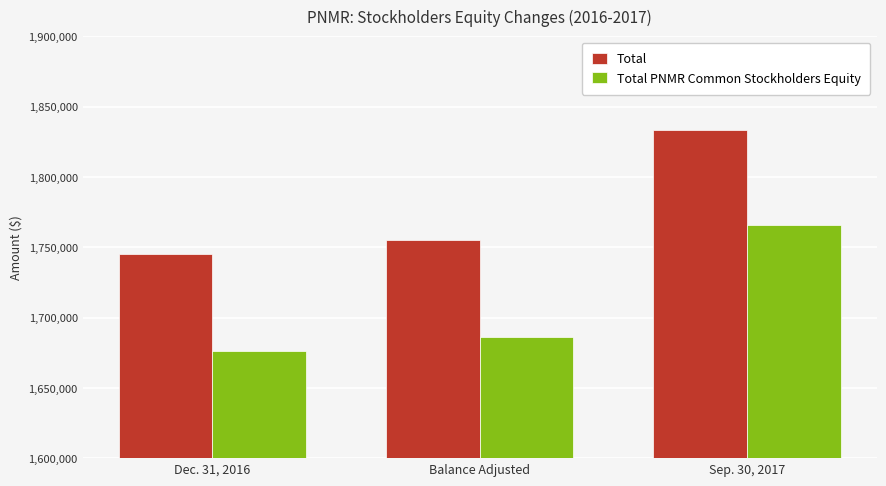

Which series changed the most between Balance Adjusted and Sep. 30, 2017?

Total PNMR Common Stockholders Equity